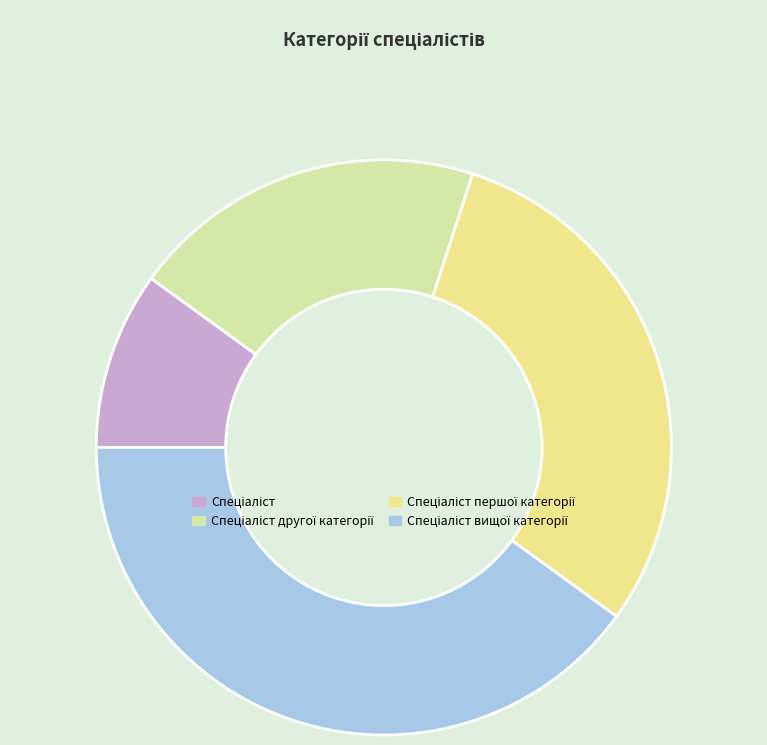

Rank the categories by value from highest to lowest.

Спеціаліст вищої категорії, Спеціаліст першої категорії, Спеціаліст другої категорії, Спеціаліст